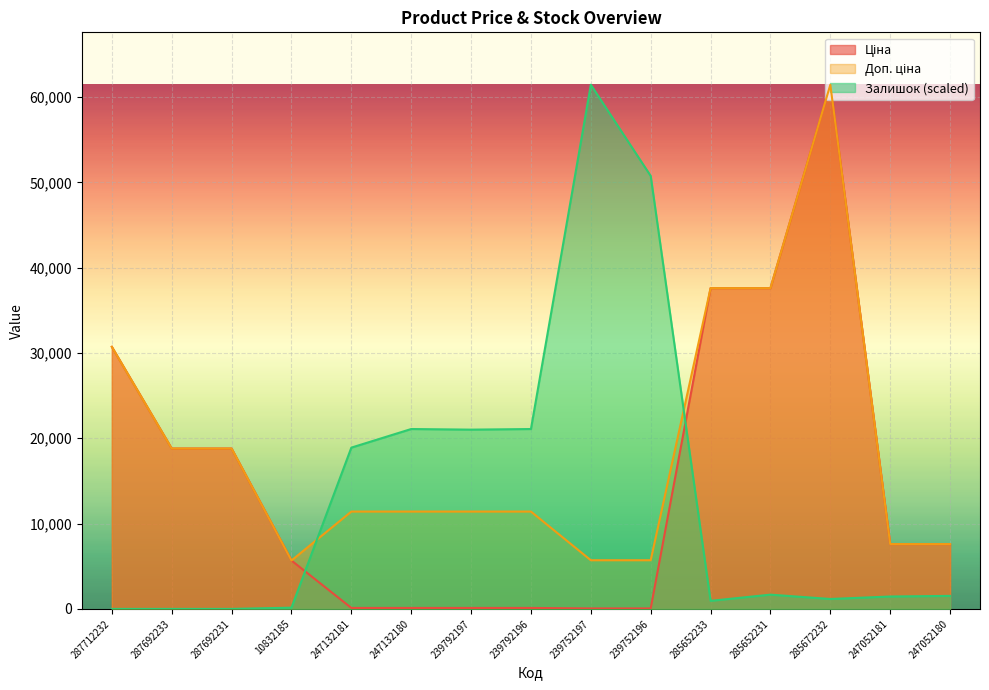

True or false: Доп. ціна and Залишок cross at least once.

True